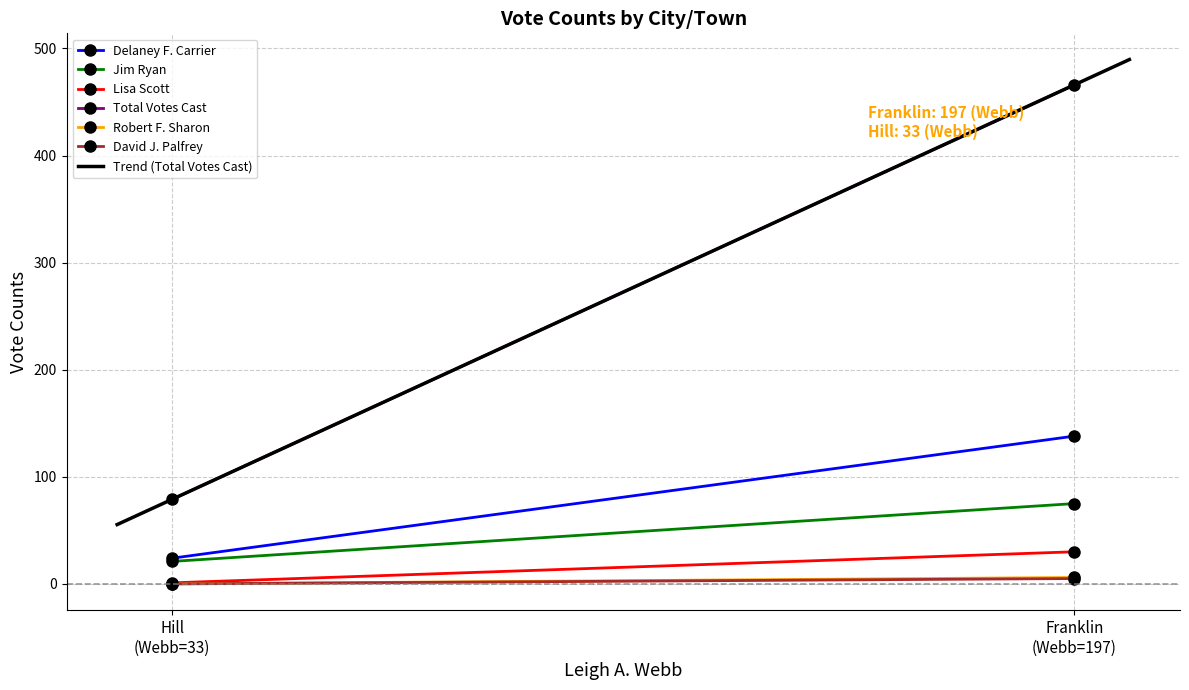

Reading right to left, what are all the values shown in this chart?

Delaney F. Carrier: 24	138
Jim Ryan: 21	75
Lisa Scott: 1	30
Total Votes Cast: 79	466
Robert F. Sharon: 0	6
David J. Palfrey: 0	5